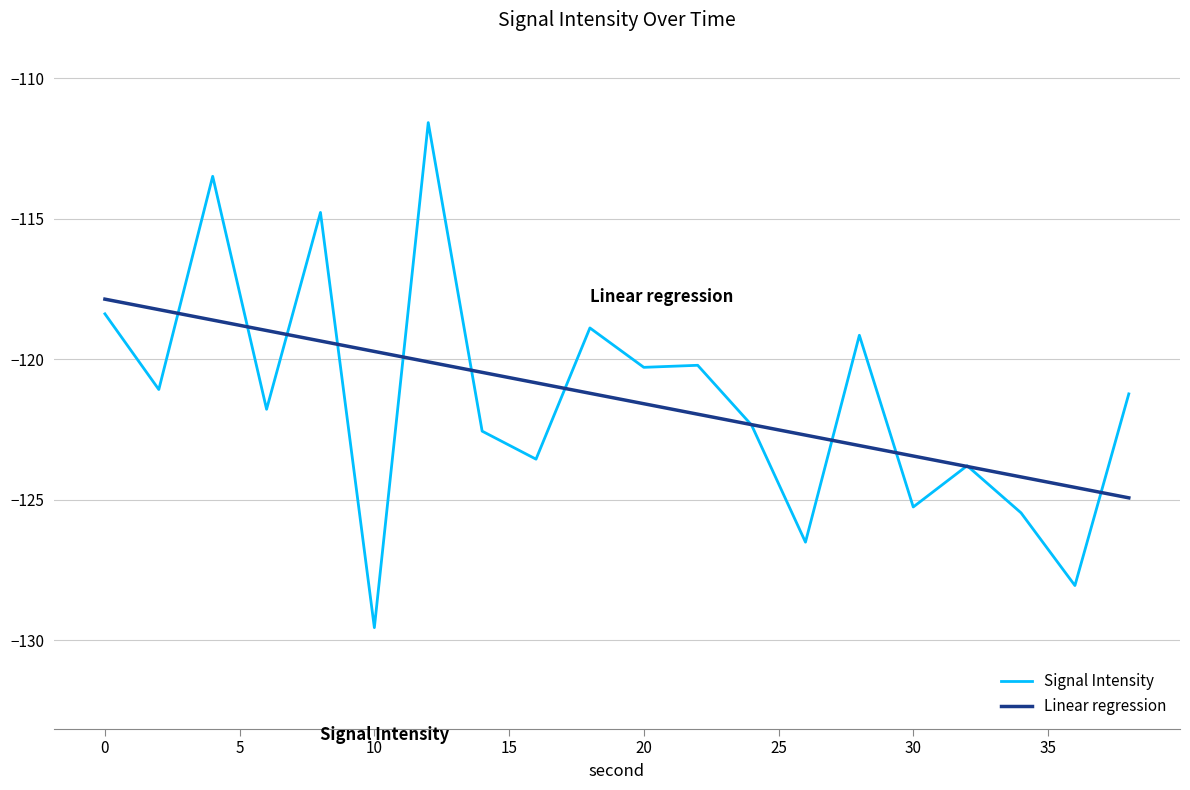

Which series has the largest range (max minus min)?

Signal Intensity